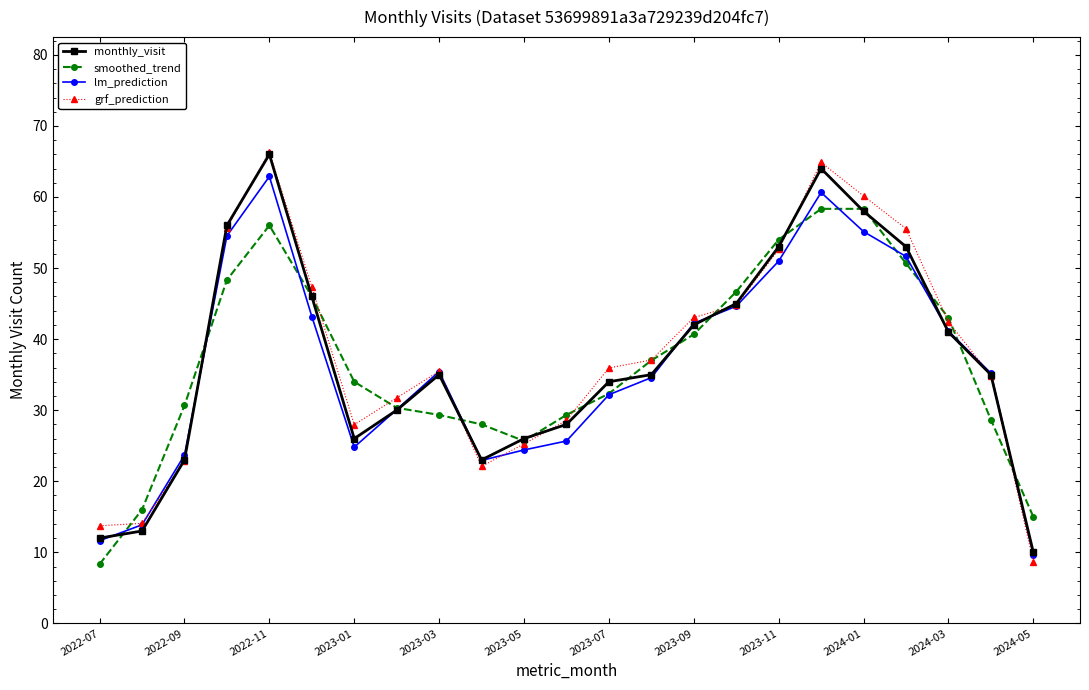

What is the sum of all lm_prediction values?

831.1